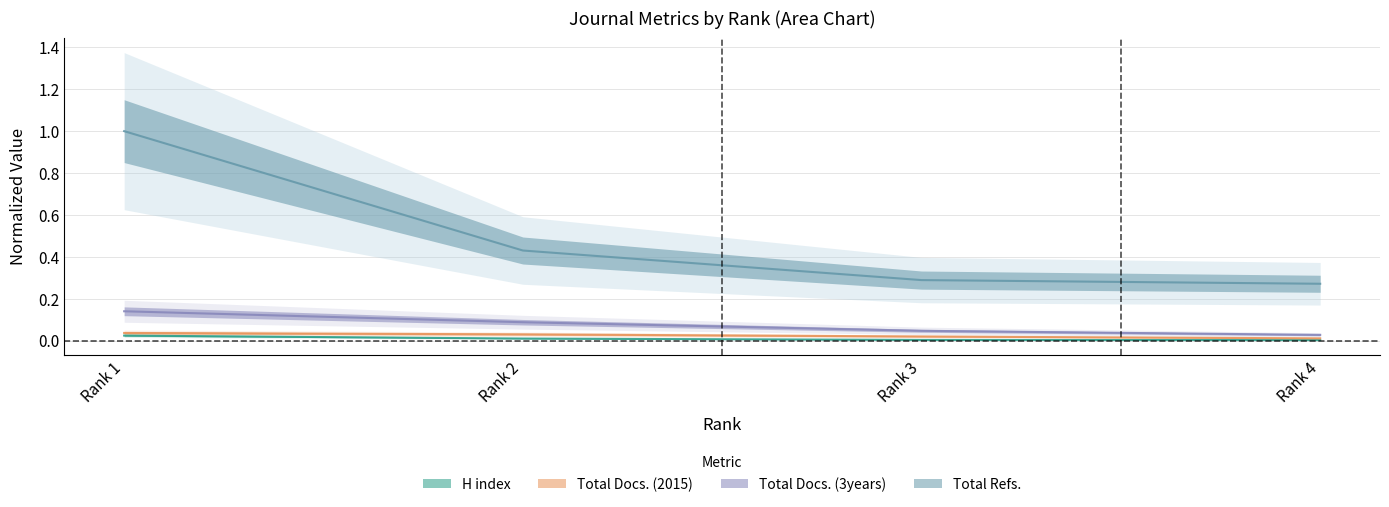

How many series are shown in this chart?

4